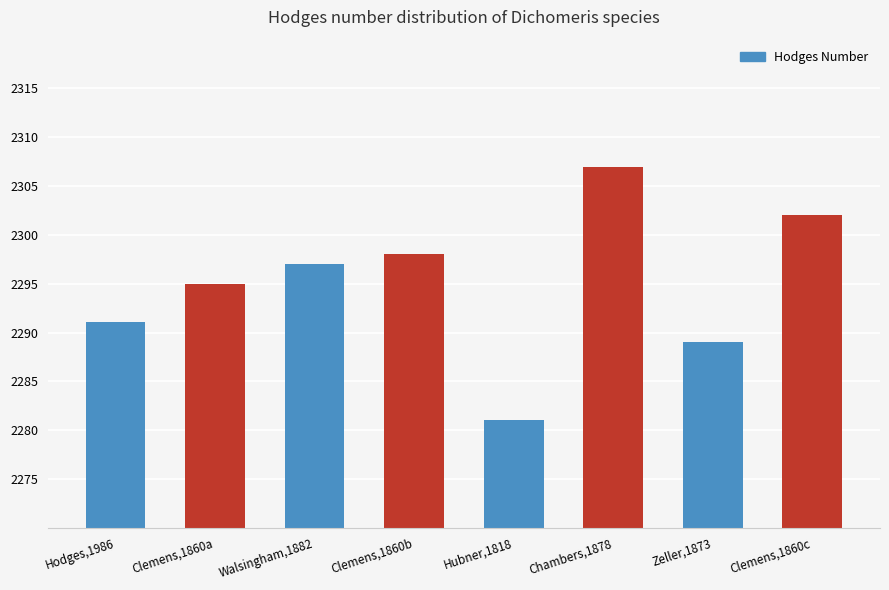

What is the difference between the maximum and minimum values?

26.0